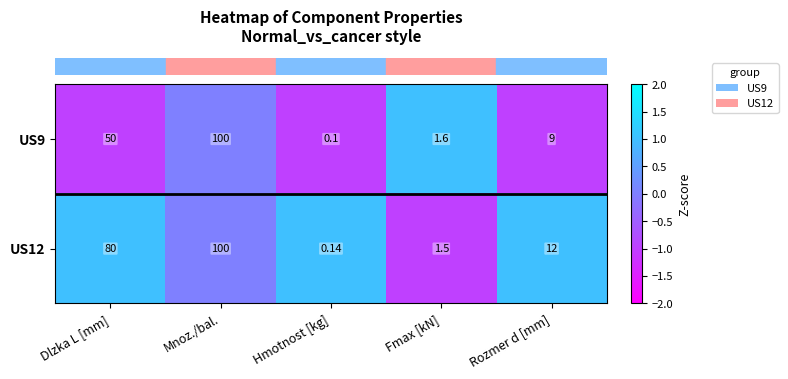

Where does the US12 series first go above 12?

Dlzka L [mm]